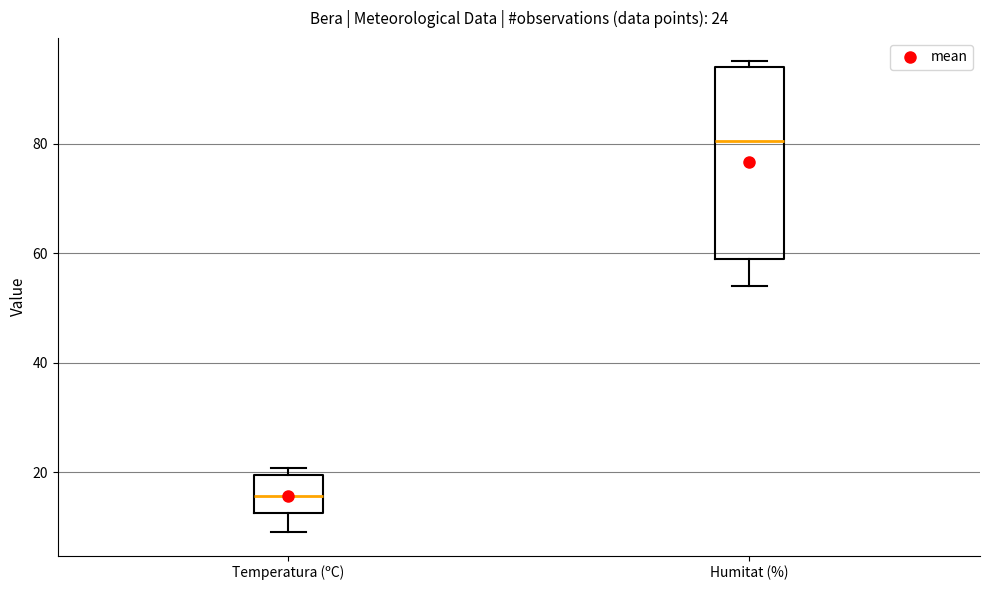

Which box has the lowest median line?

Temperatura (ºC)